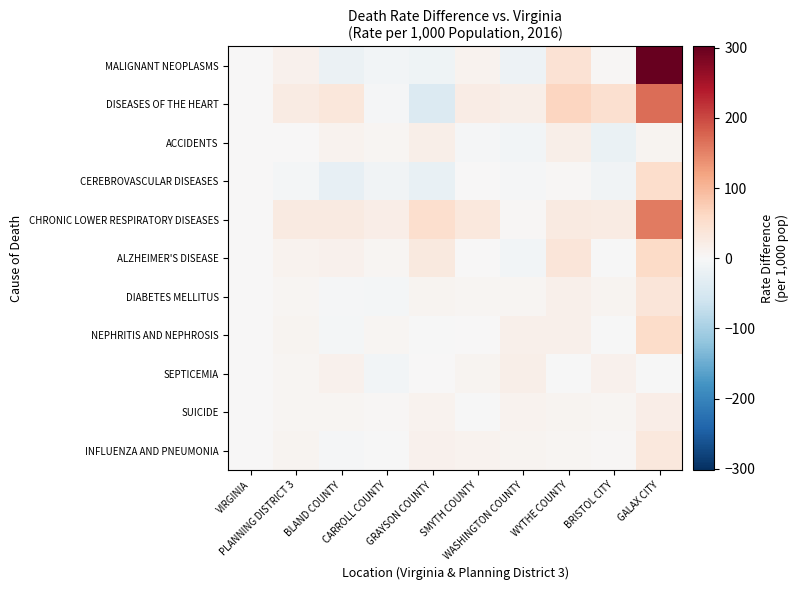

At GALAX CITY, list the series in order from largest to smallest.

MALIGNANT NEOPLASMS, DISEASES OF THE HEART, CHRONIC LOWER RESPIRATORY DISEASES, ALZHEIMER'S DISEASE, NEPHRITIS AND NEPHROSIS, CEREBROVASCULAR DISEASES, DIABETES MELLITUS, INFLUENZA AND PNEUMONIA, SUICIDE, ACCIDENTS, SEPTICEMIA